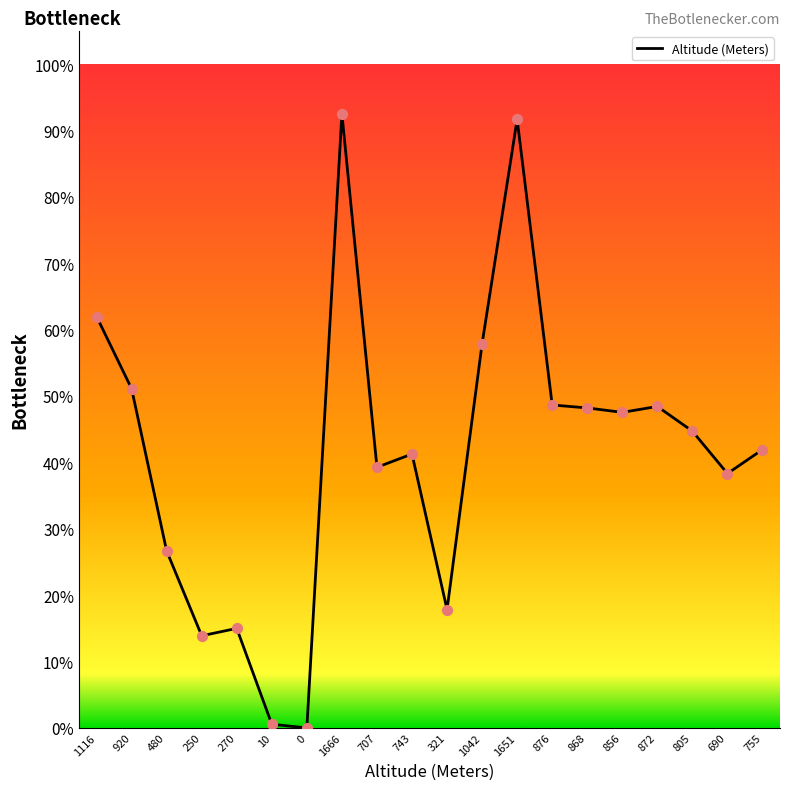

Between 755 and 480, which is larger?

755